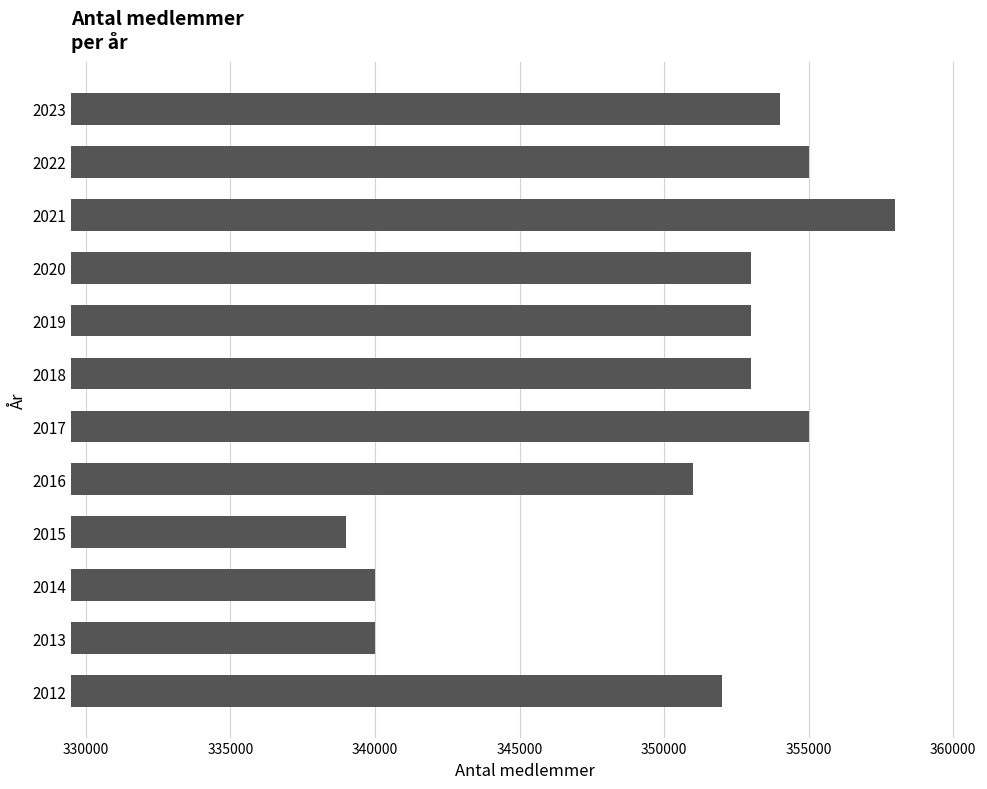

The value at 2012 is 352000. True or false?

True